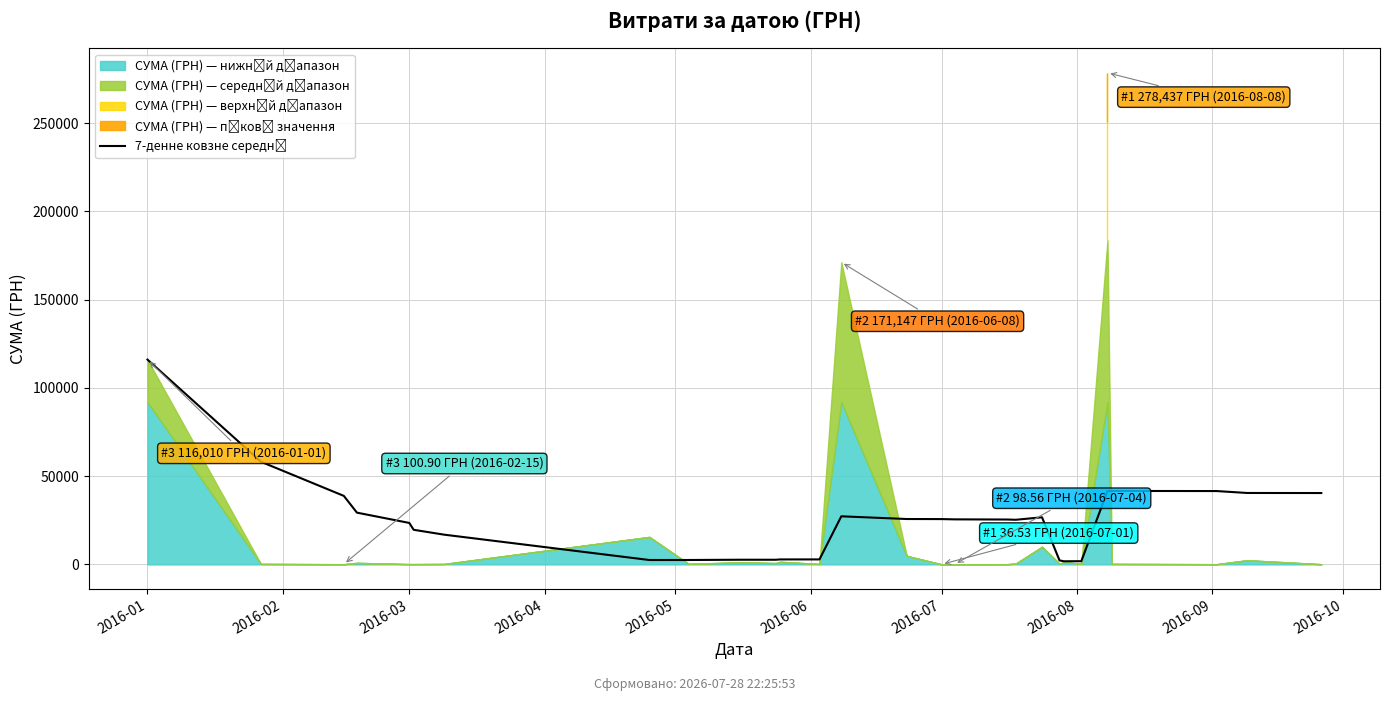

Between 18 and 13, which is larger?

13